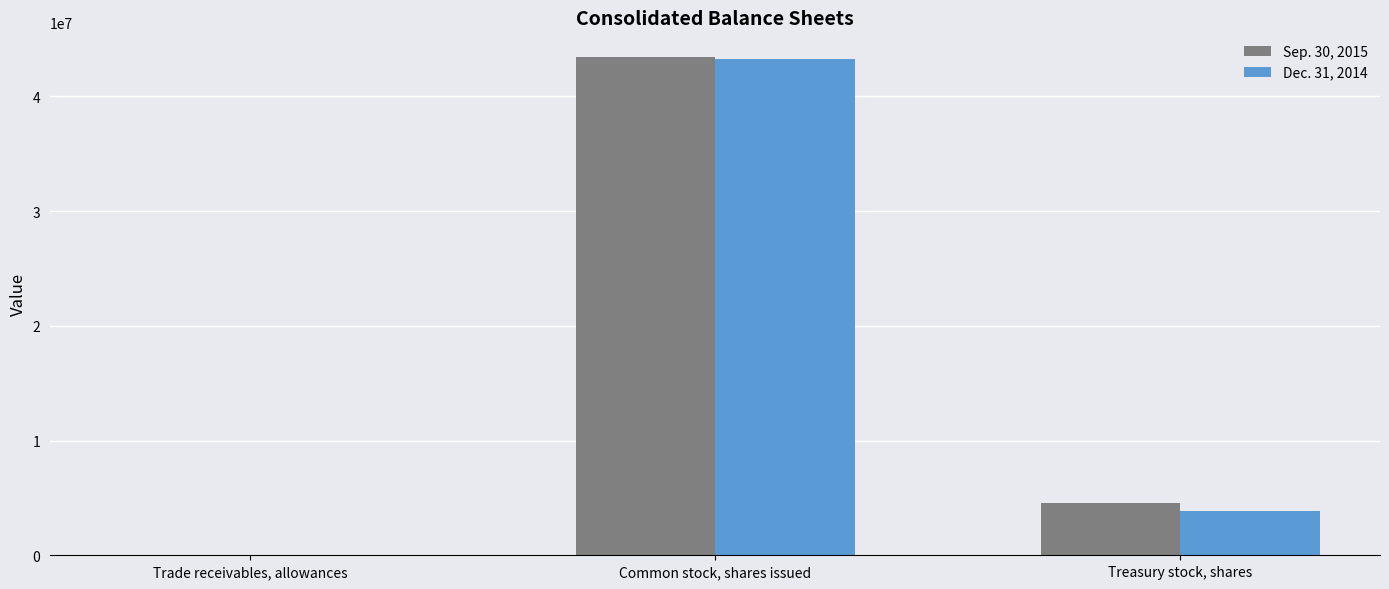

Reading left to right, extract all data points from this chart.

Sep. 30, 2015: Trade receivables, allowances=1935	Common stock, shares issued=43411000	Treasury stock, shares=4587000
Dec. 31, 2014: Trade receivables, allowances=2062	Common stock, shares issued=43282000	Treasury stock, shares=3864000